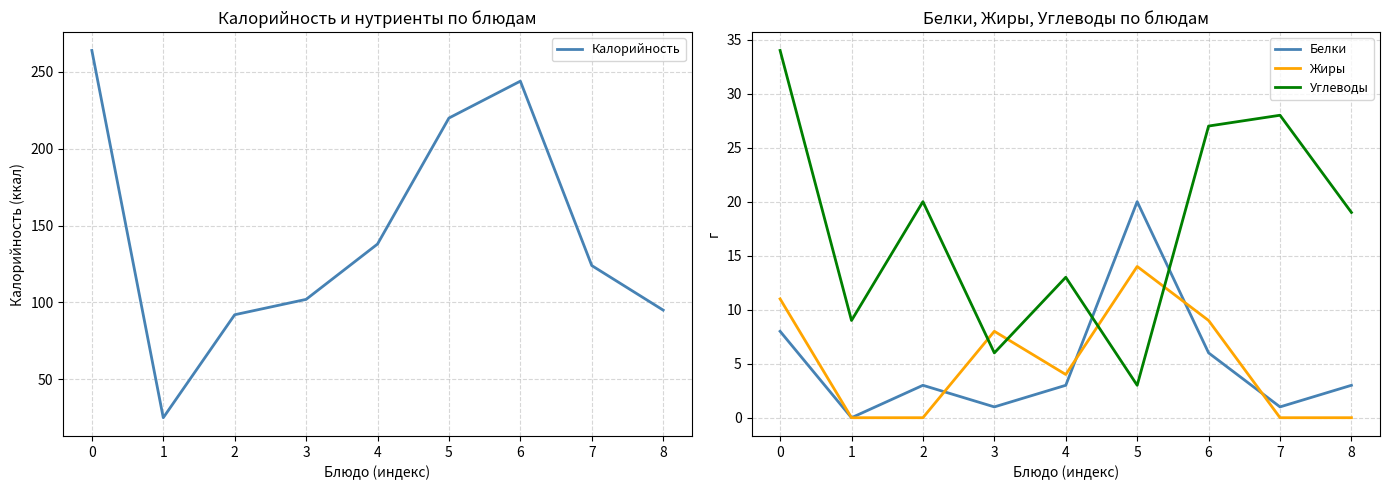

What value does the Углеводы series have at 2?

20